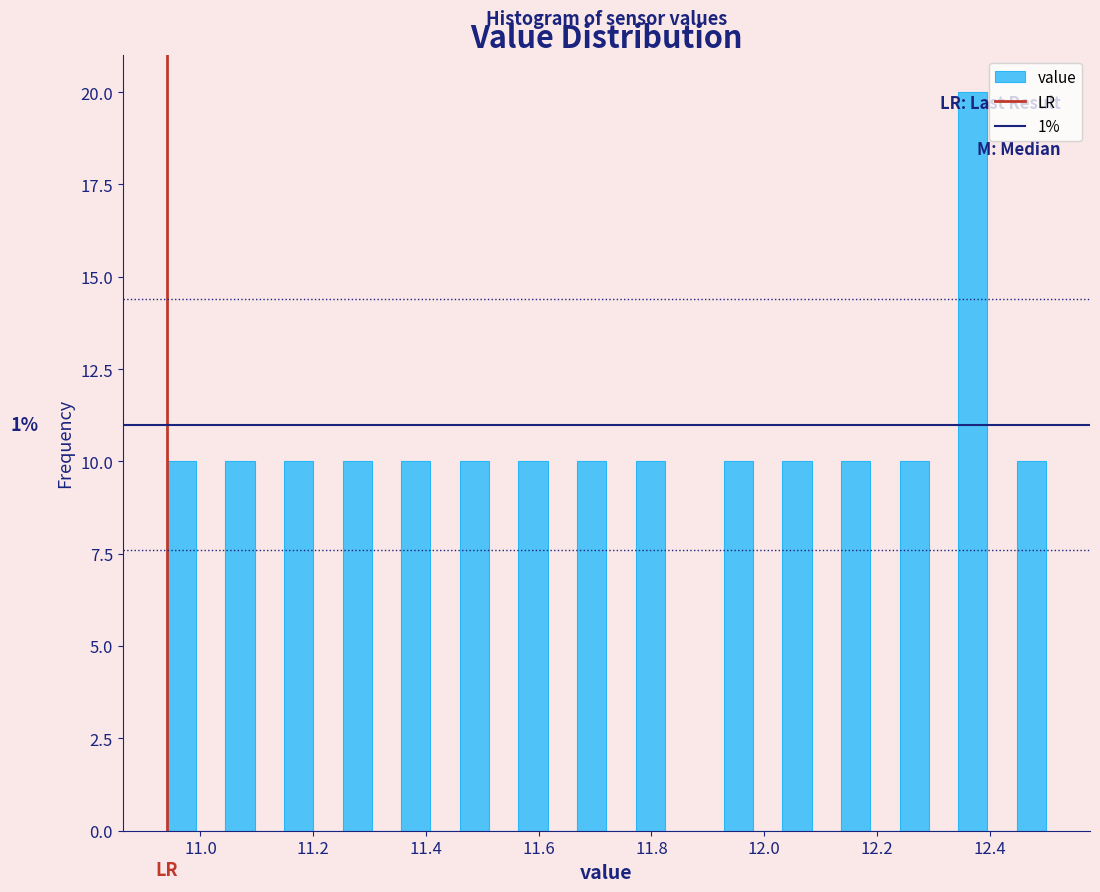

Around what value on the x-axis is the tallest bar? Give the approximate position of its centre, as read against the axis.

12.38